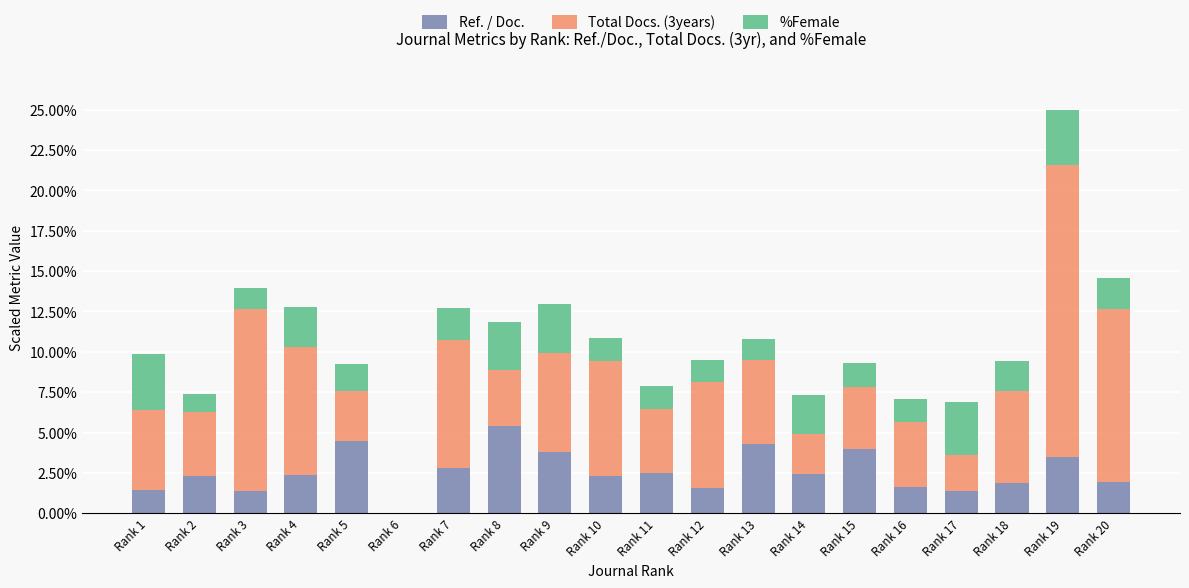

Is it true that Ref. / Doc. equals 5.4 at Rank 8?

True